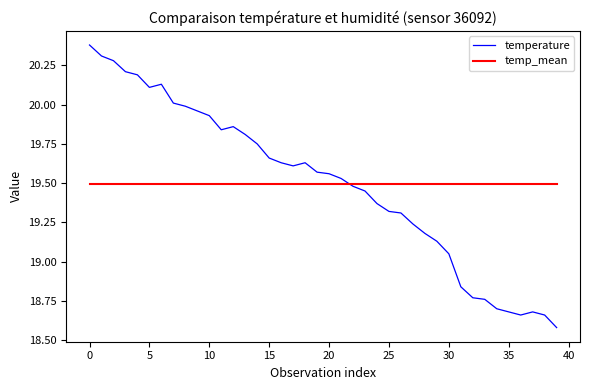

List the series in order of their peak value, highest first.

temperature, temp_mean